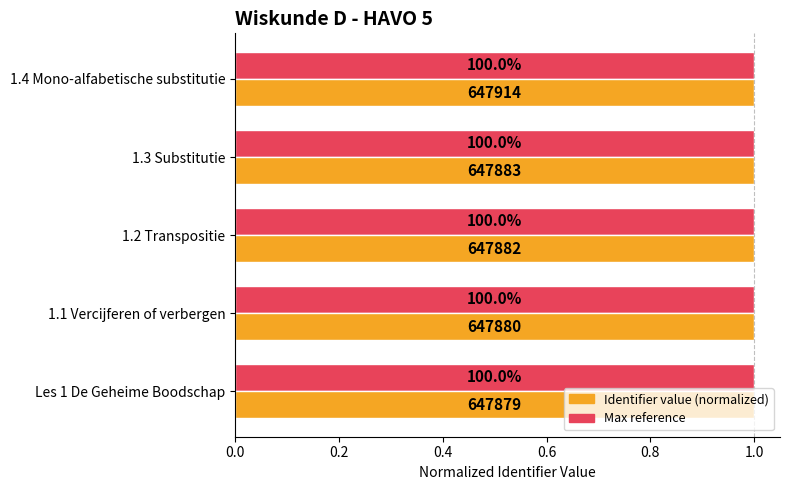

Is it true that Maximum (normalized) equals 0.2 at 0.4?

False